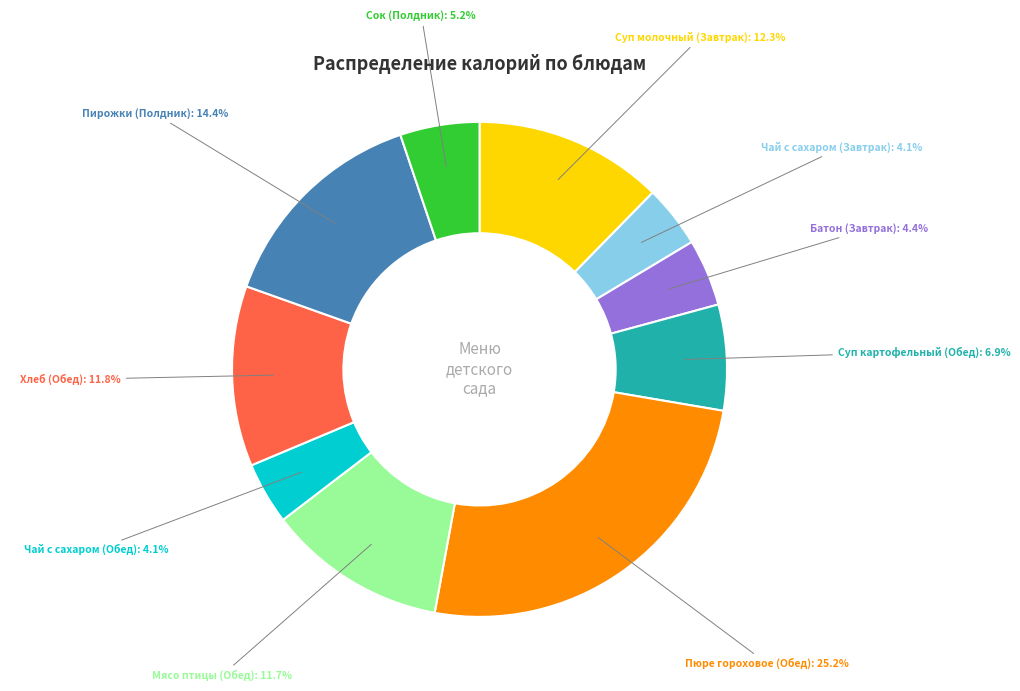

Does any single category account for the majority?

No